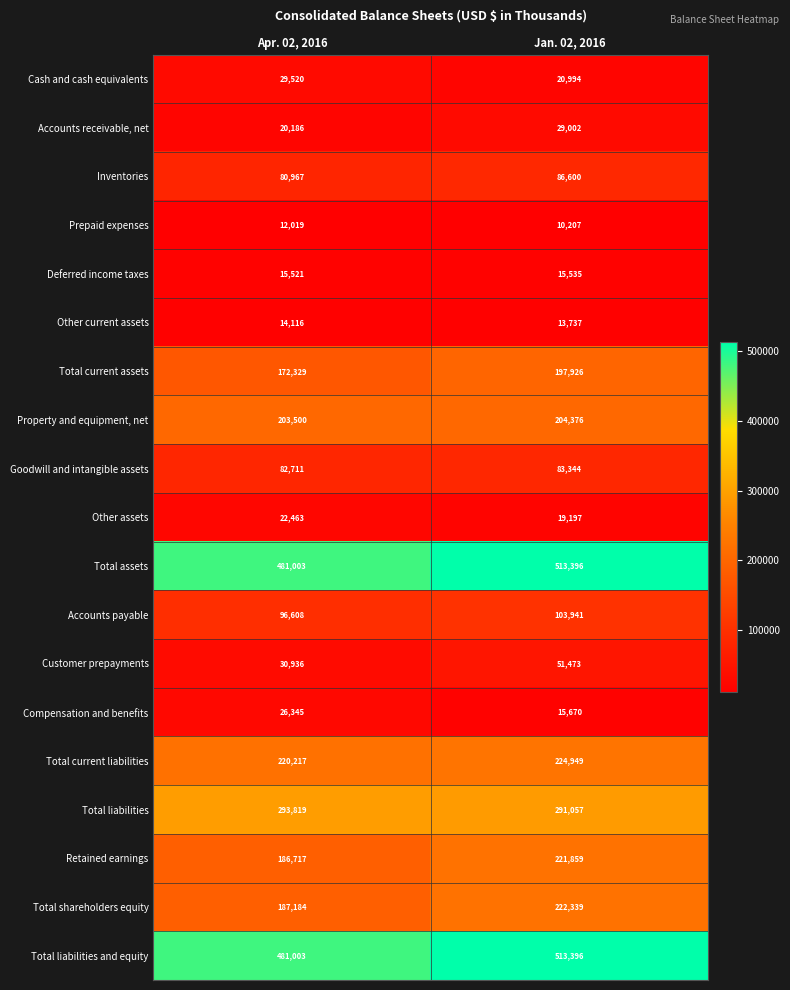

Where is Total current assets nearest to the value 185127?

Apr. 02, 2016